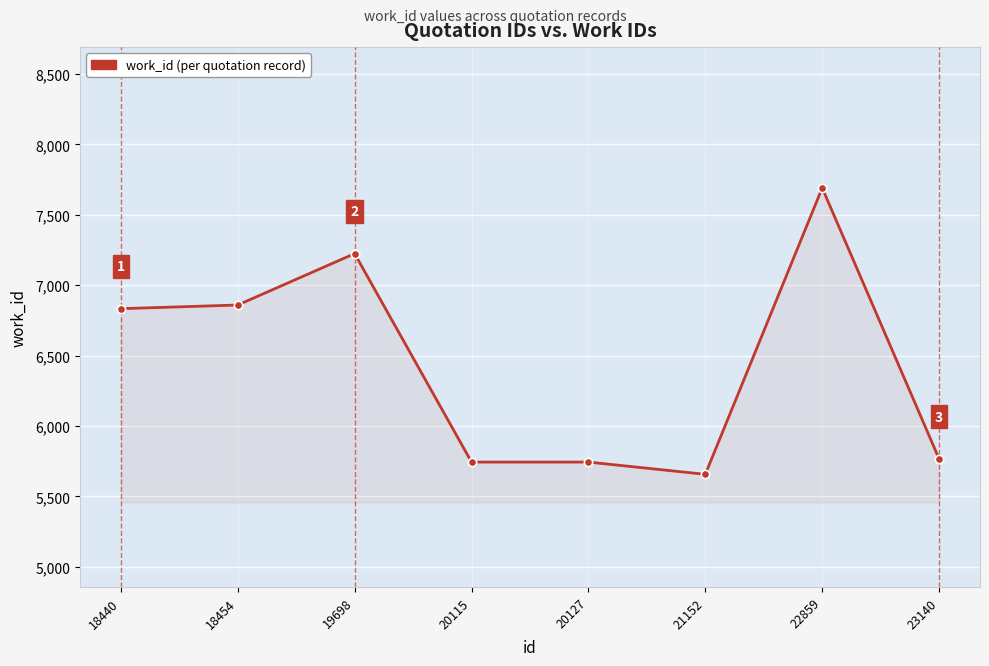

What is the sum of all values?

51518